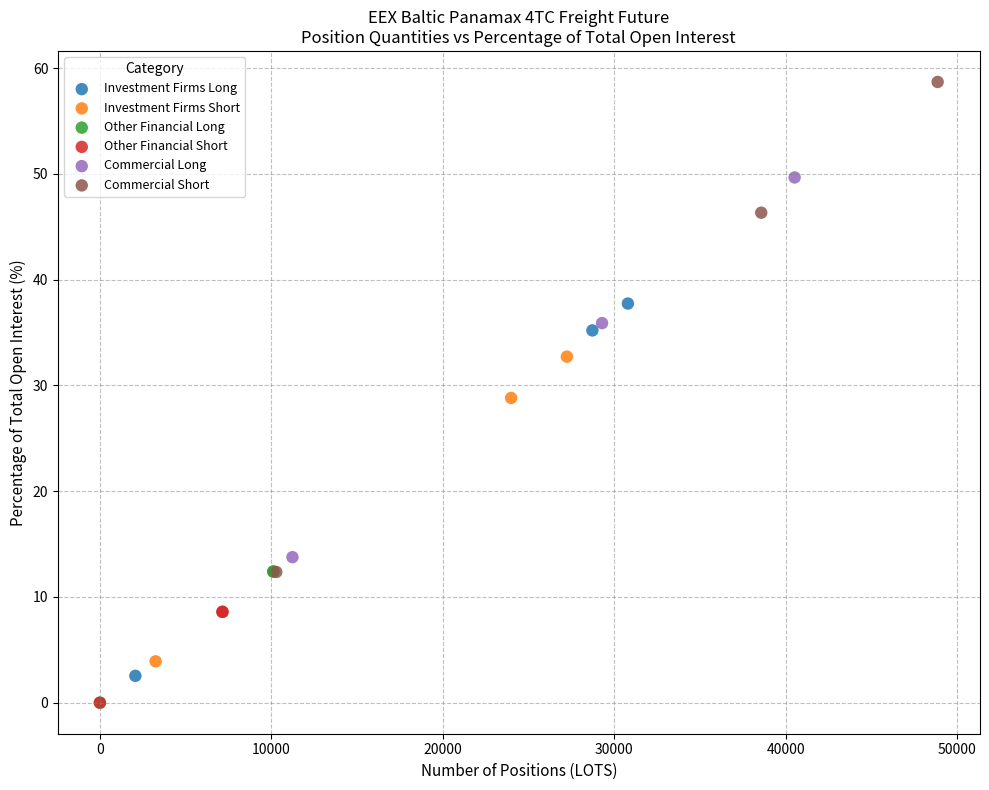

Which series contains the highest Y value?

Commercial Short